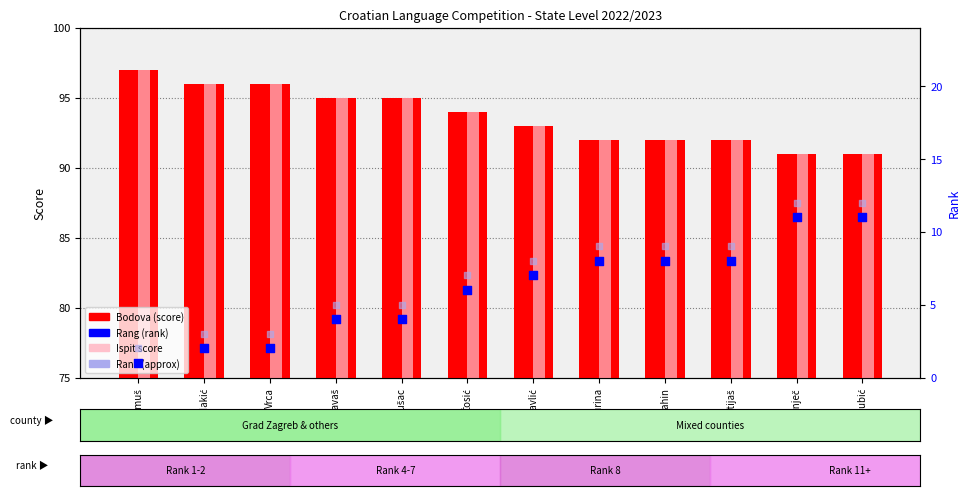

What is the total value across all series at Ravlić?

201